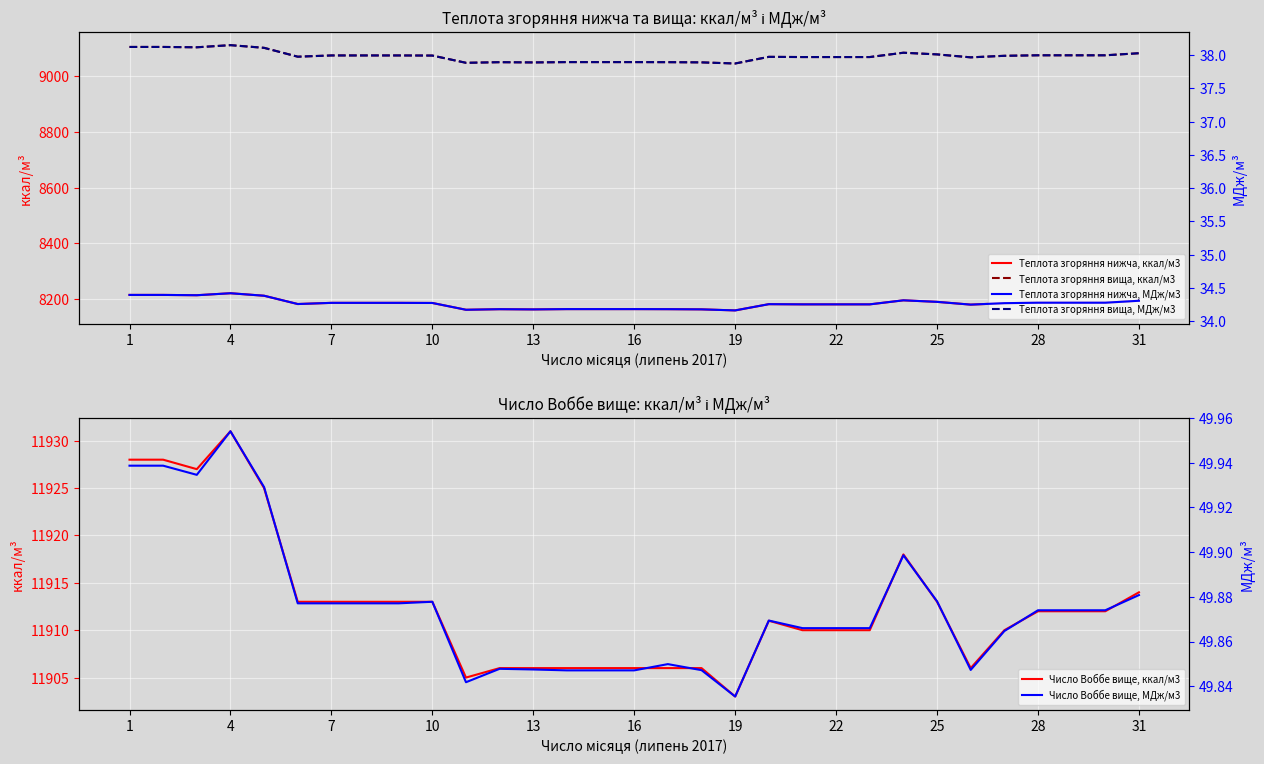

Is the value of Теплота згоряння вища, МДж/м3 at 26 greater than the value of Число Воббе вище, ккал/м3 at 21?

No